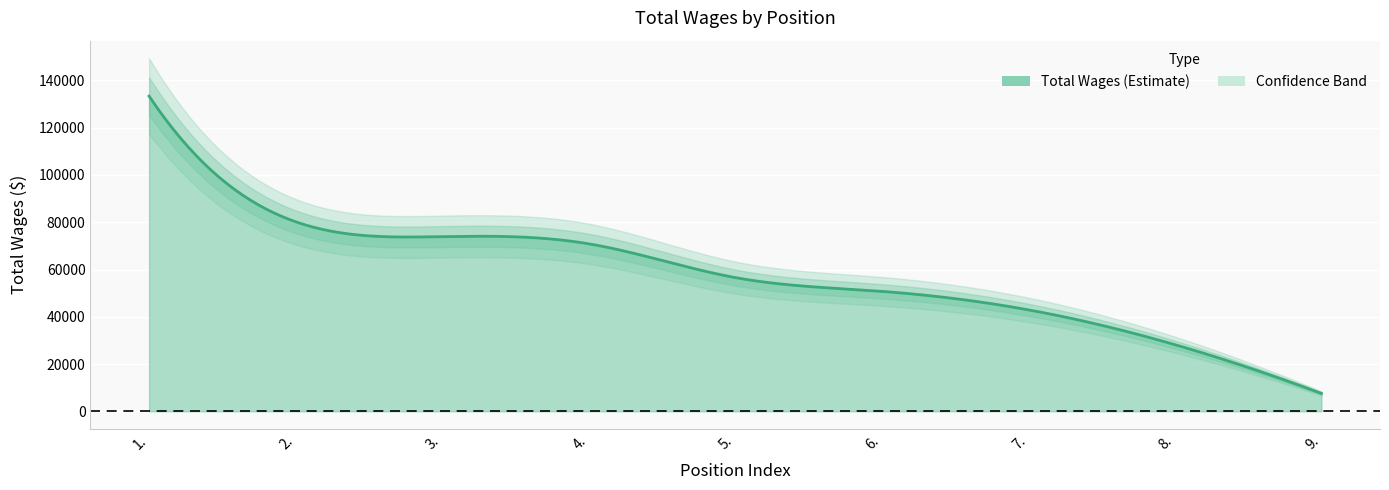

Reading left to right, list all the values displayed in this chart.

1.=133380	2.=80209	3.=73929	4.=70878	5.=56580	6.=50743	7.=42925	8.=28198	9.=7554